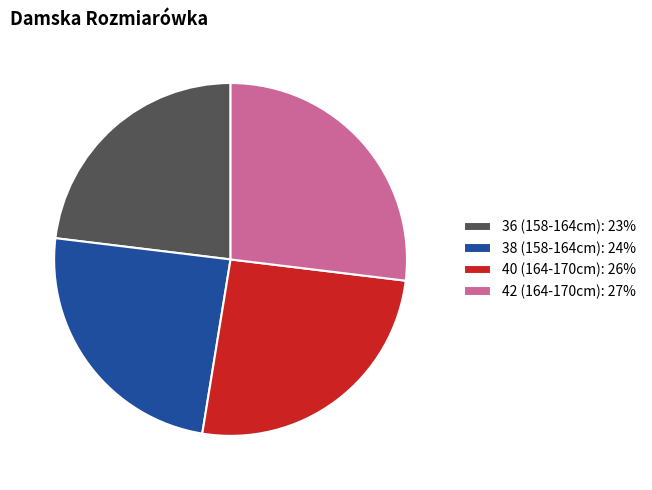

Is it true that 40 (164-170cm): 26% is 12% of the pie?

False